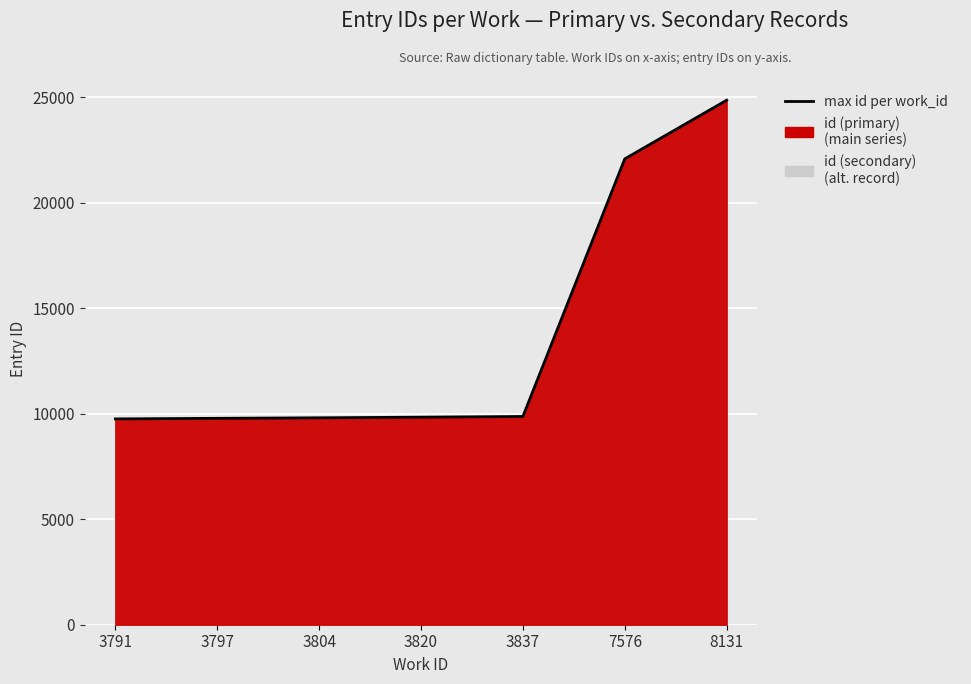

What is the maximum value shown in the chart?

24865